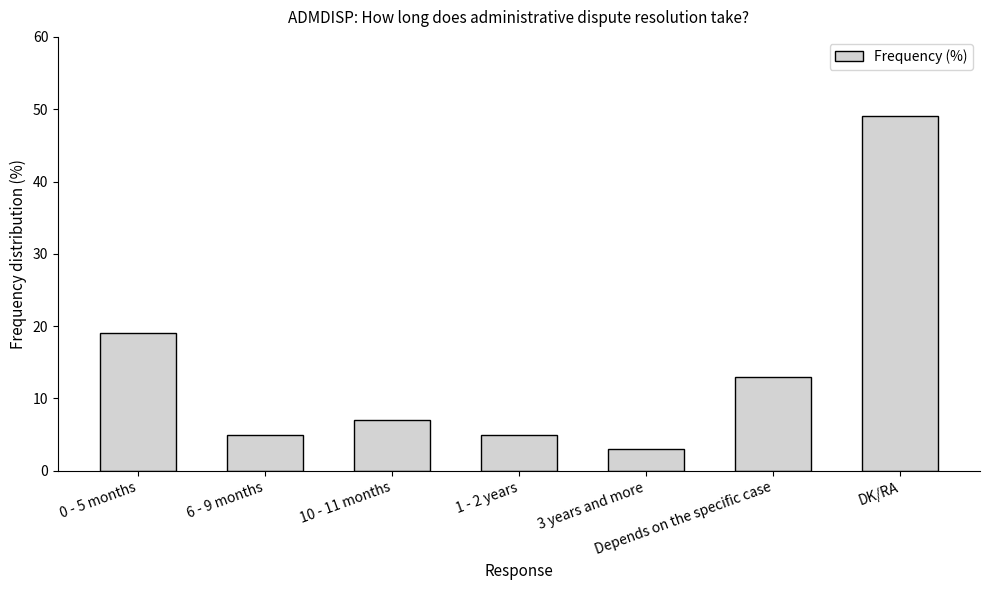

Where is the data nearest to the value 26?

0 - 5 months